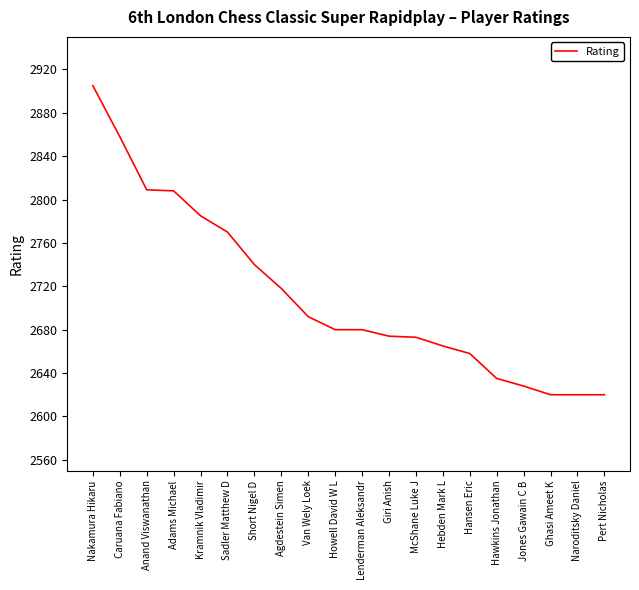

Count the number of data series in this chart.

1